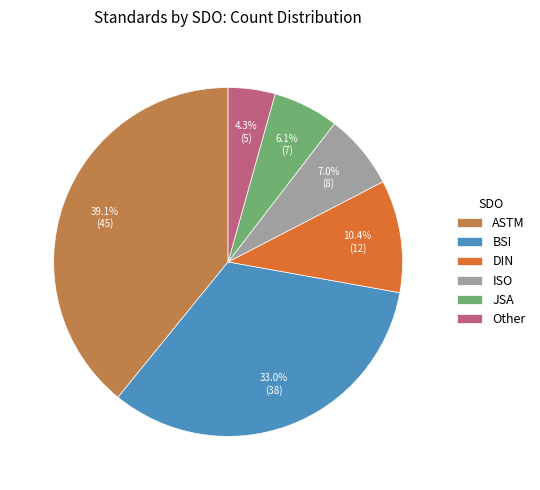

Between BSI and ISO, which is larger?

BSI